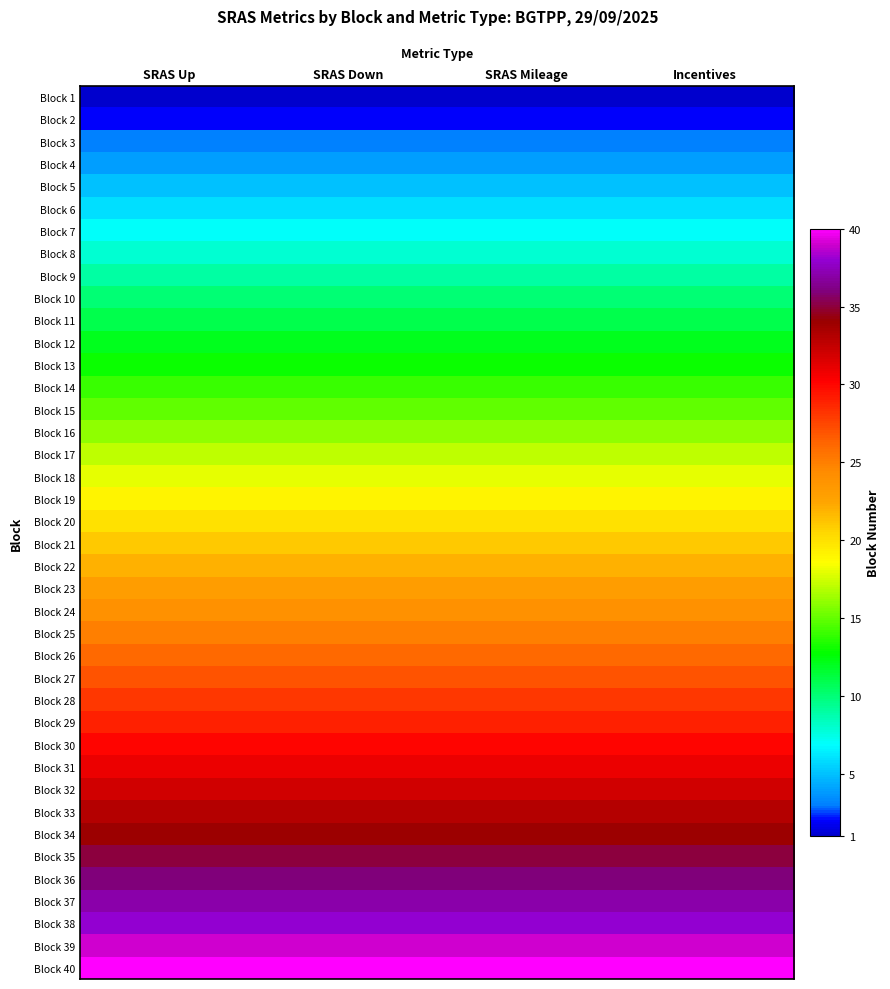

What is the difference between the highest and lowest values at SRAS Down?

39